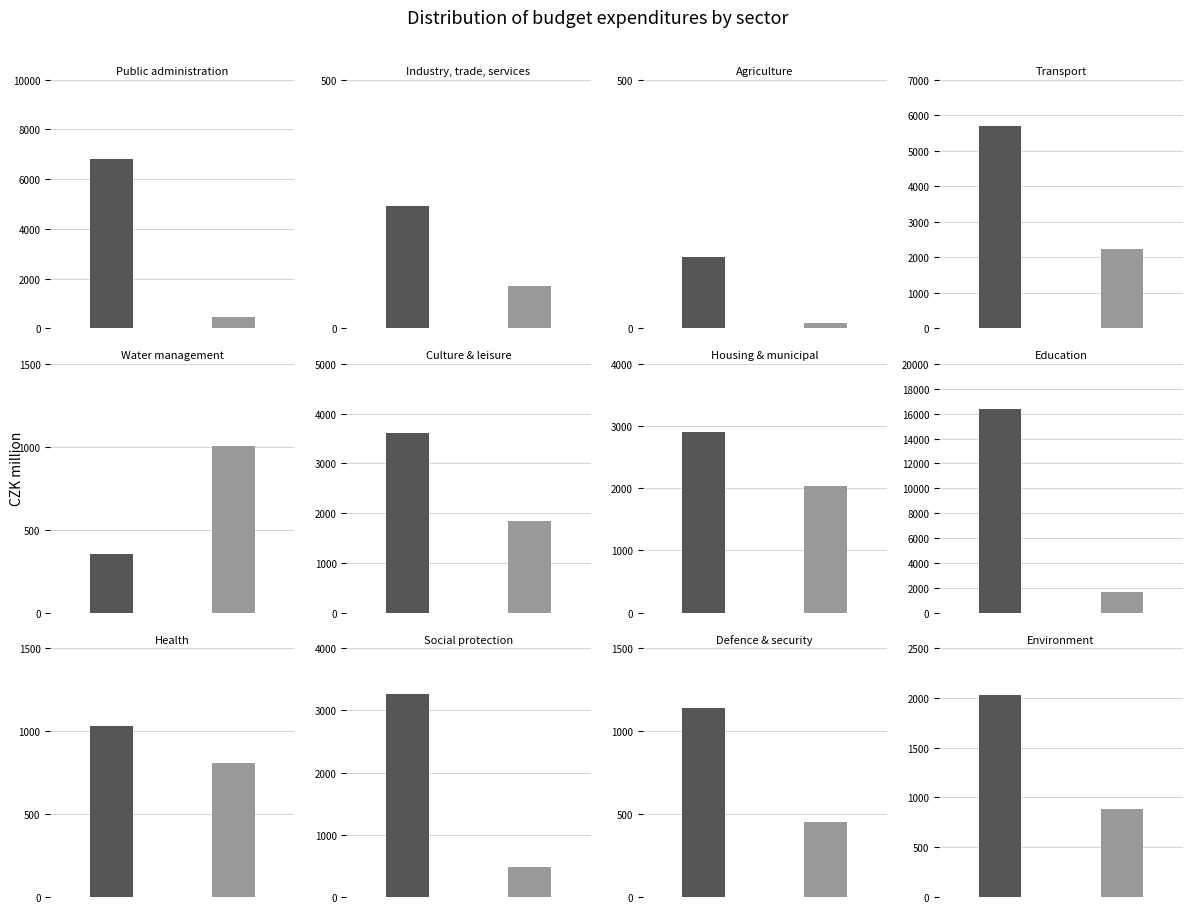

Reading left to right, list all the values displayed in this chart.

Current: 6822.6	245.4	142.6	5696.0	352.2	3603.7	2910.8	16402.1	1033.4	3269.8	1136.6	2024.6
Capital: 469.7	85.2	10.2	2242.7	1004.8	1832.6	2040.2	1637.5	805.0	485.8	452.4	887.1